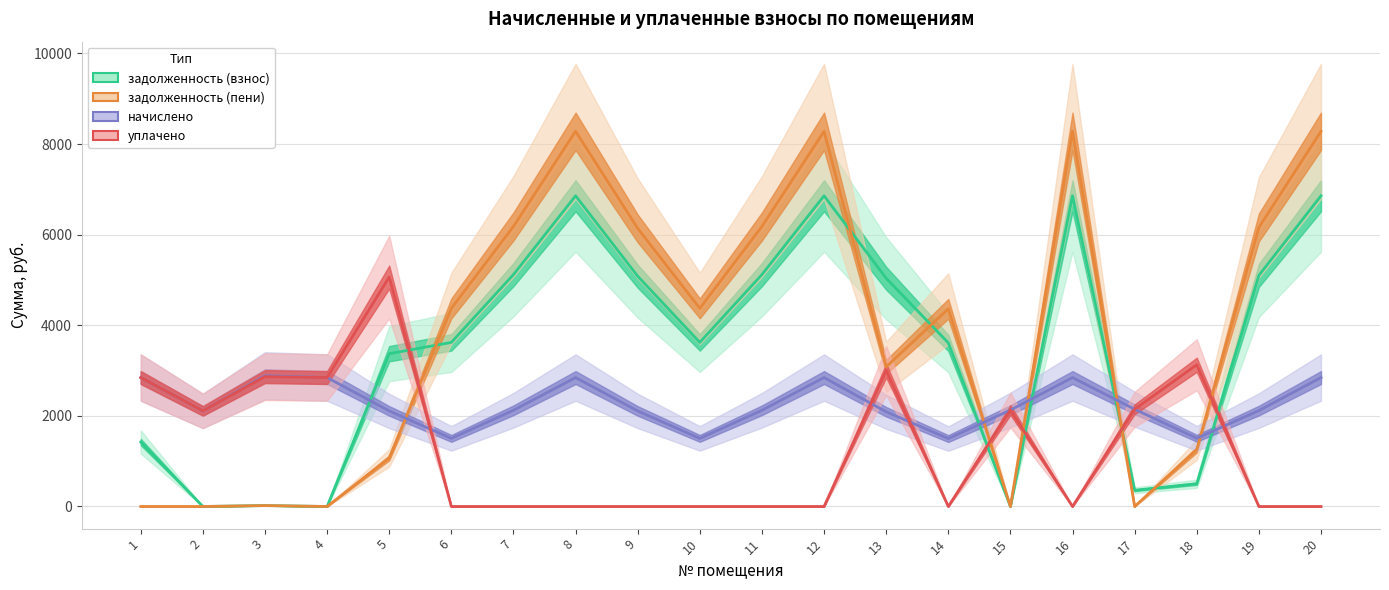

What is the total value across all series at 4?

5691.8